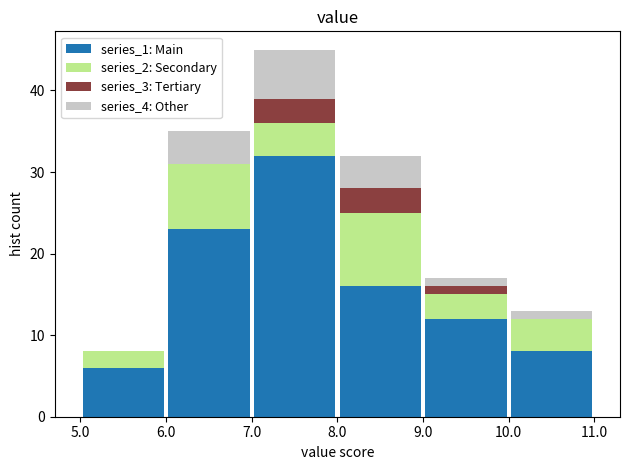

Reading left to right, list every stacked bar in this chart as the range it spans on the x-axis followed by its total height. The values are not printed on the chart, so give them approximately, as read against the axis.

5.0 to 6.0: 8
6.0 to 7.0: 35
7.0 to 8.0: 45
8.0 to 9.0: 32
9.0 to 10.0: 17
10.0 to 11.0: 13